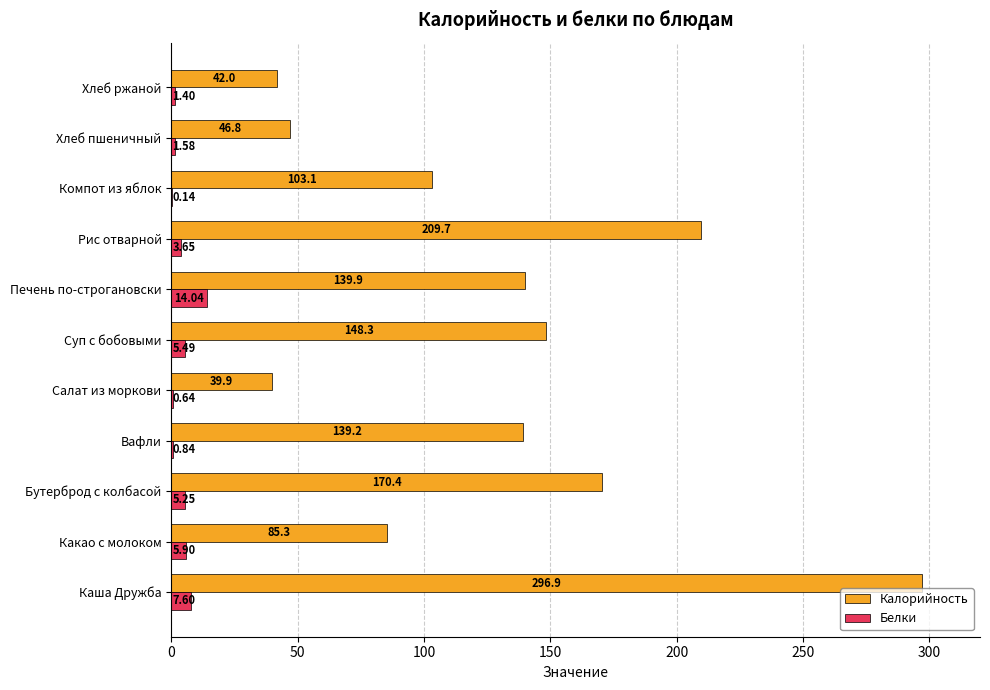

What is the average value of the Калорийность series?

129.2